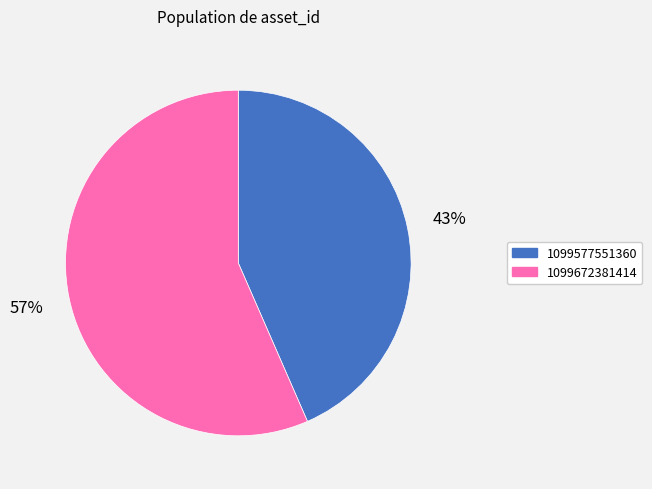

Does 1099672381414 represent more than half of the total?

Yes